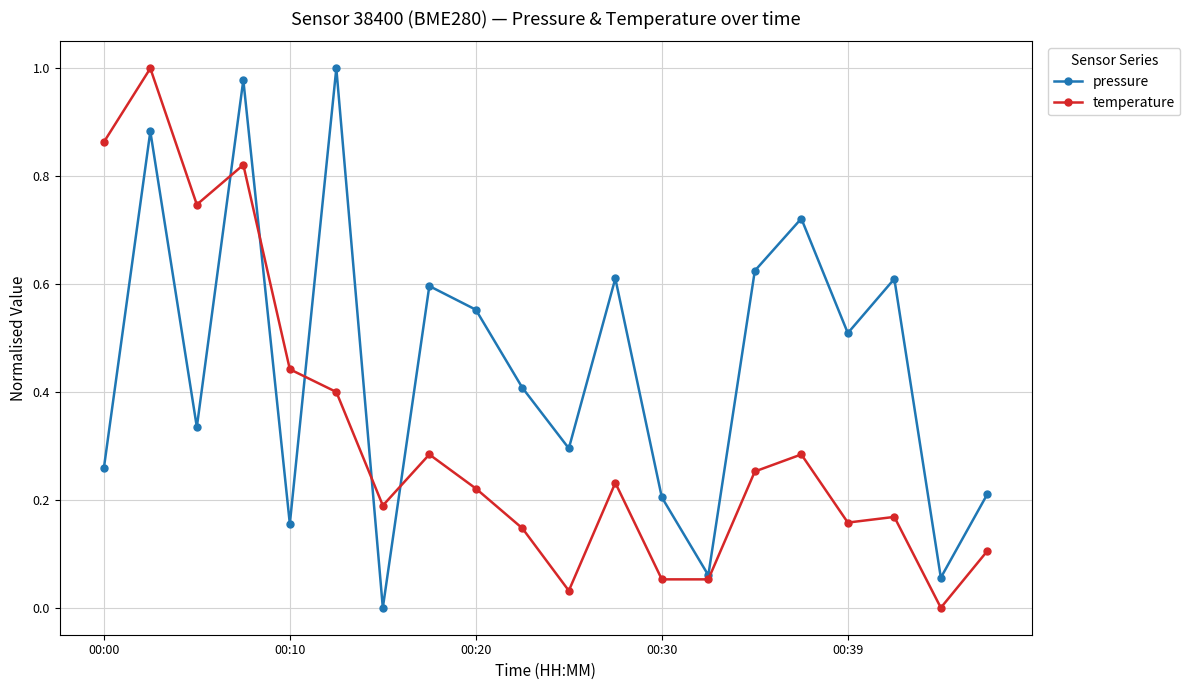

Is this an area chart (filled region under the line)?

No